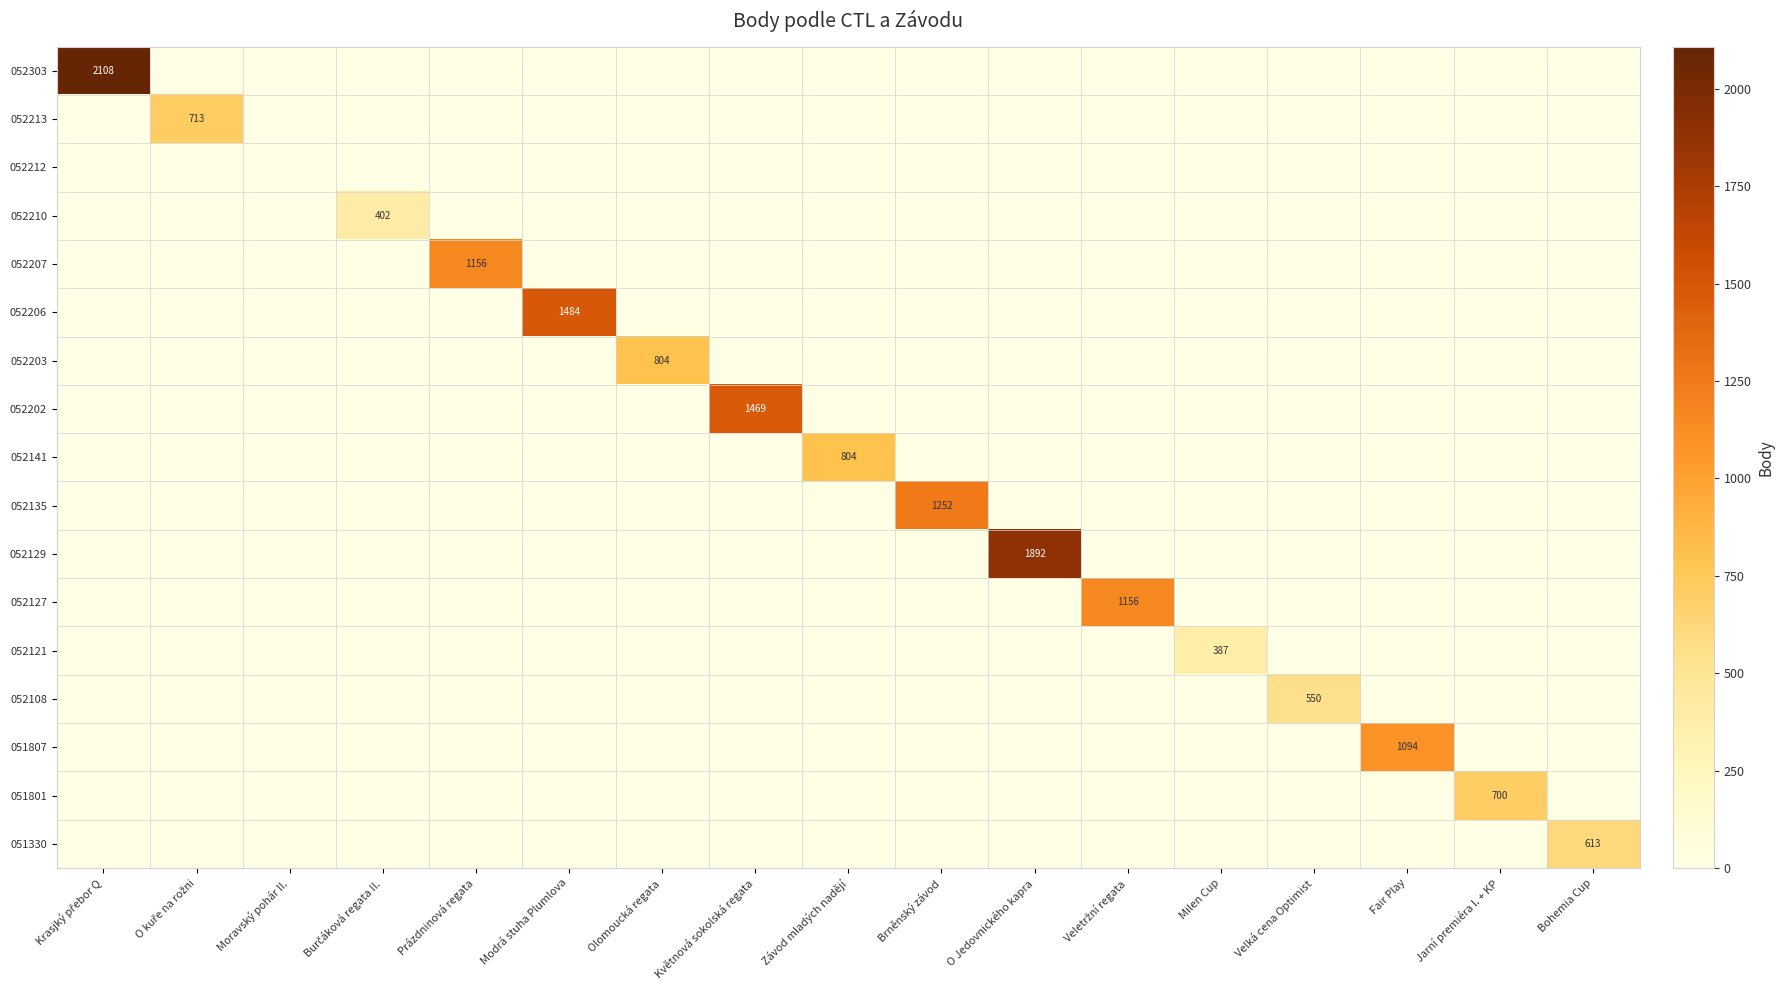

The value of 051330 at Bohemia Cup is 1040. True or false?

False